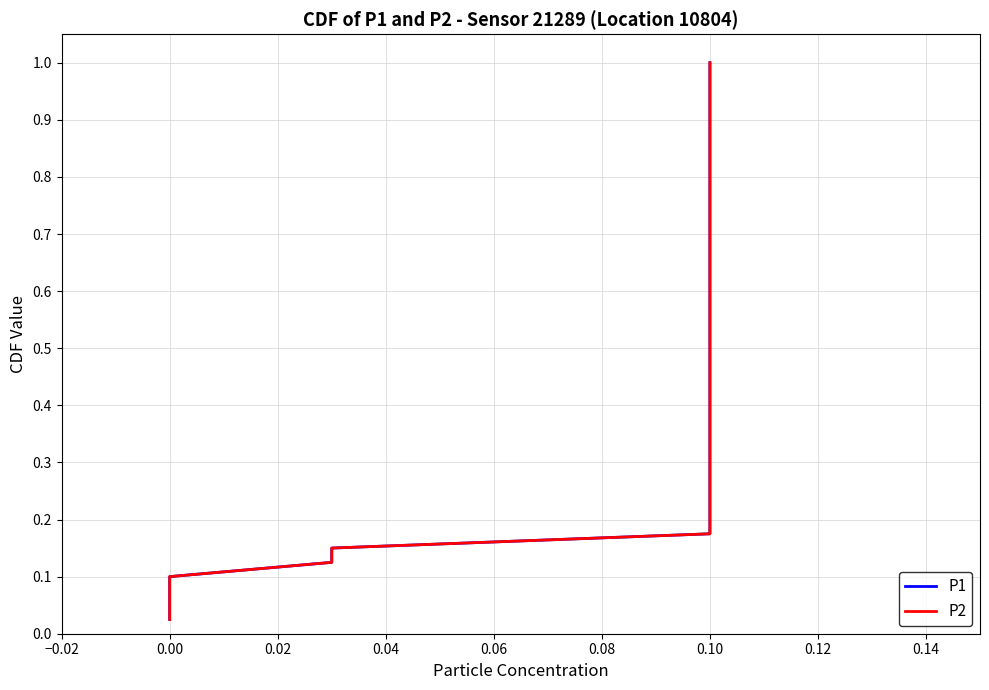

Which series has the largest total across all categories?

P1